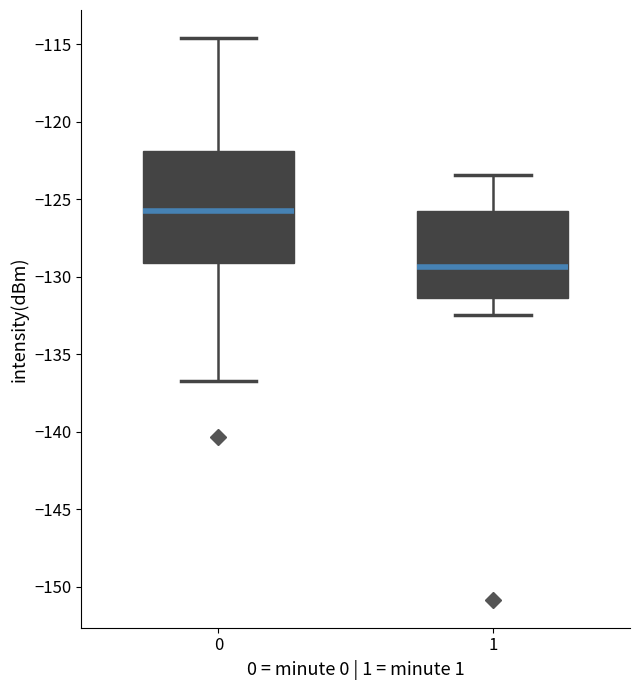

Reading left to right, read every box against the y-axis: the position of its median line, the range the box covers, and the ends of its whiskers. The values are not printed on the chart, so give them approximately, as read against the axis.

0: median -125.5, box -129.0 to -122.0, whiskers -136.5 to -114.5
1: median -129.5, box -131.5 to -126.0, whiskers -132.5 to -123.5